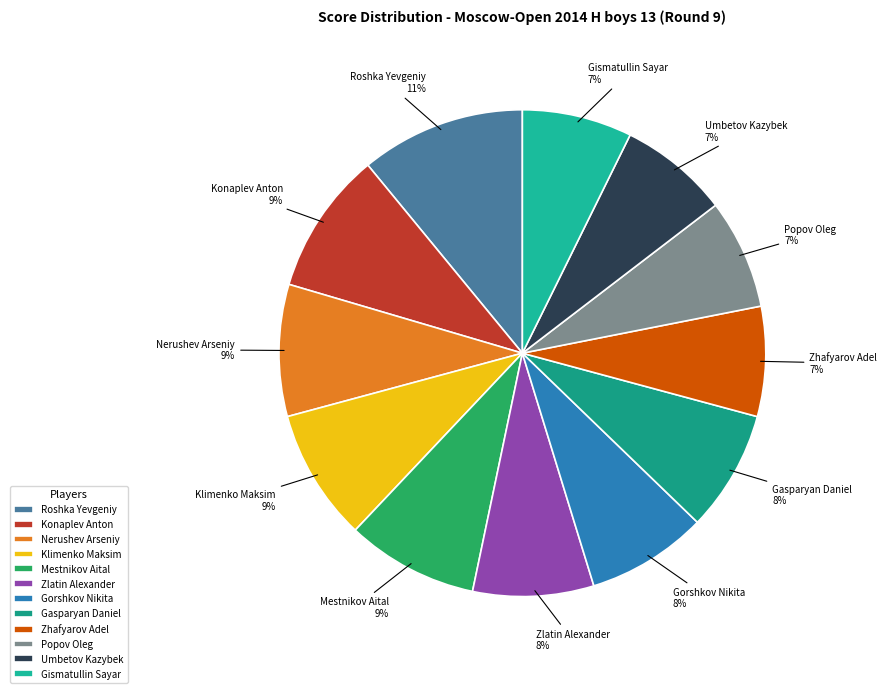

Do Zhafyarov Adel and Gorshkov Nikita together represent more than half of the pie?

No